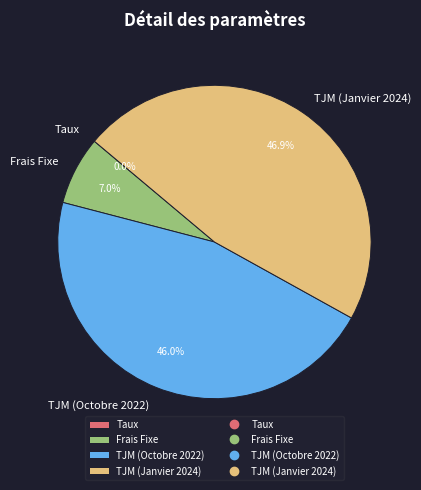

To the nearest percent, what is the difference between the largest and smallest slice percentages?

47%